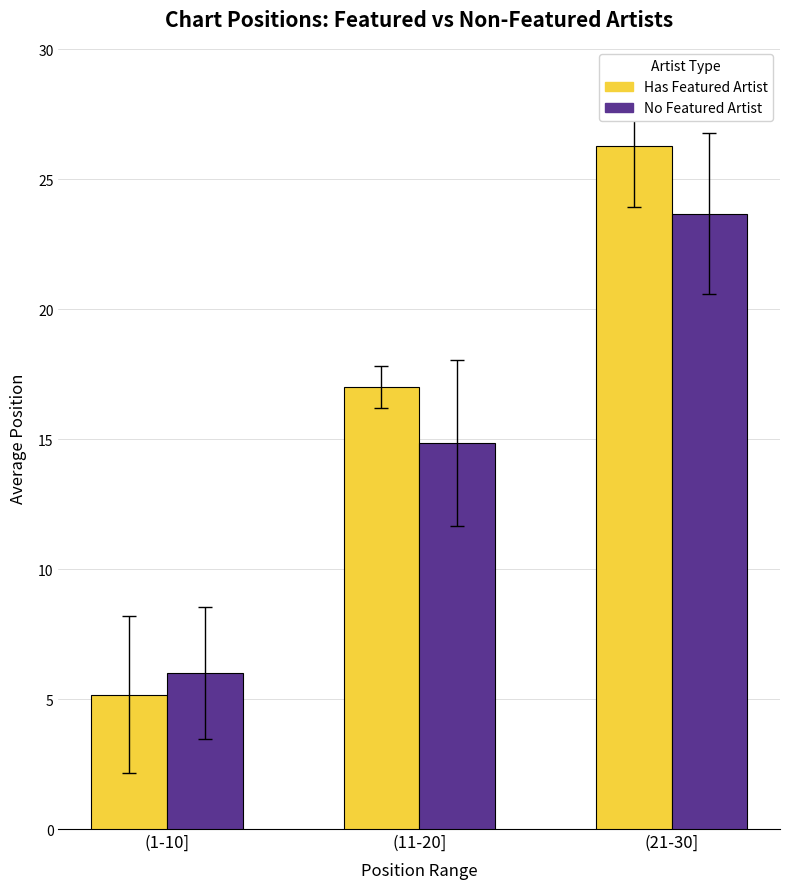

Reading left to right, transcribe all the data shown in this chart.

Has Featured Artist: (1-10]=5.2	(11-20]=17.0	(21-30]=26.3
No Featured Artist: (1-10]=6.0	(11-20]=14.9	(21-30]=23.7